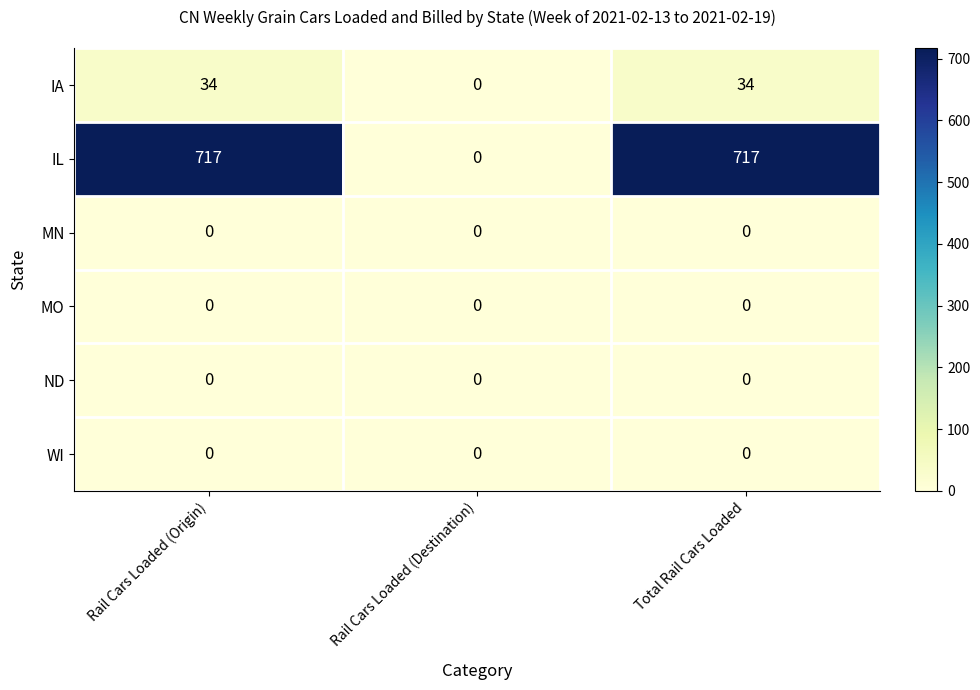

True or false: IL has a value of 717 at Total Rail Cars Loaded.

True